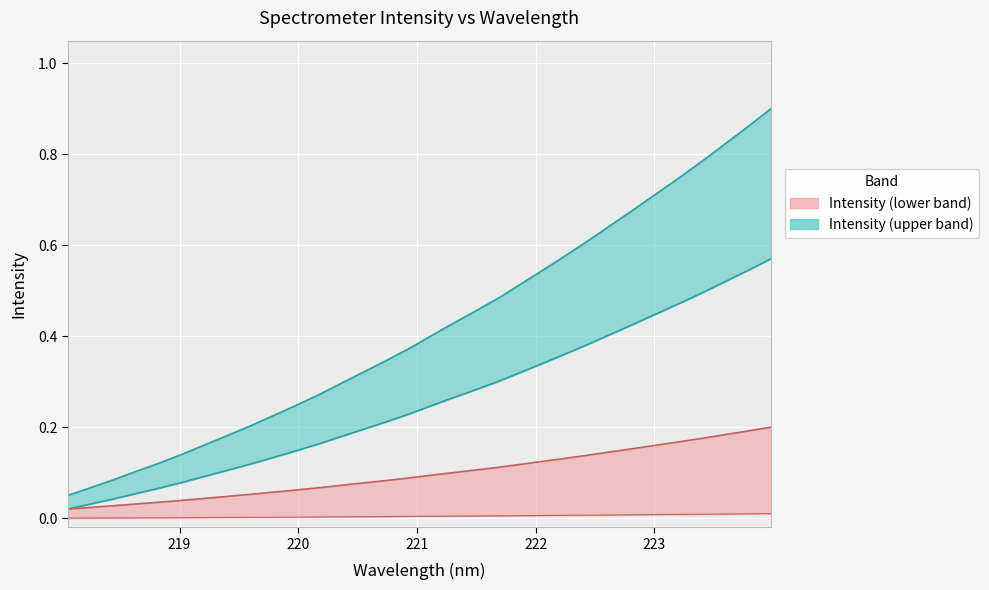

The chart shows a value of 0.3 at 223.0264. True or false?

False